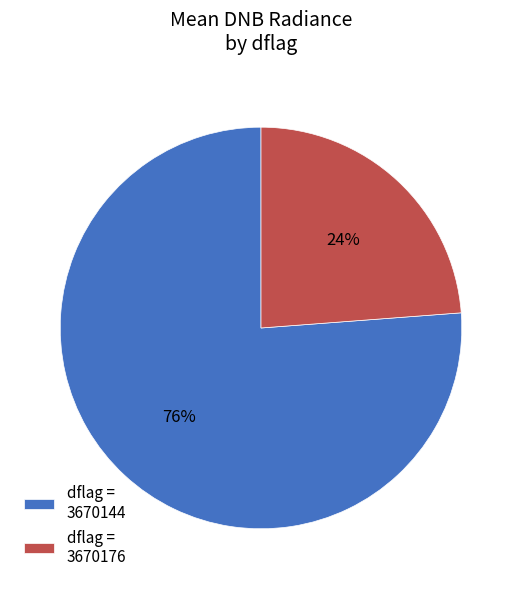

Which has a higher value, dflag = 3670176 or dflag = 3670144?

dflag = 3670144